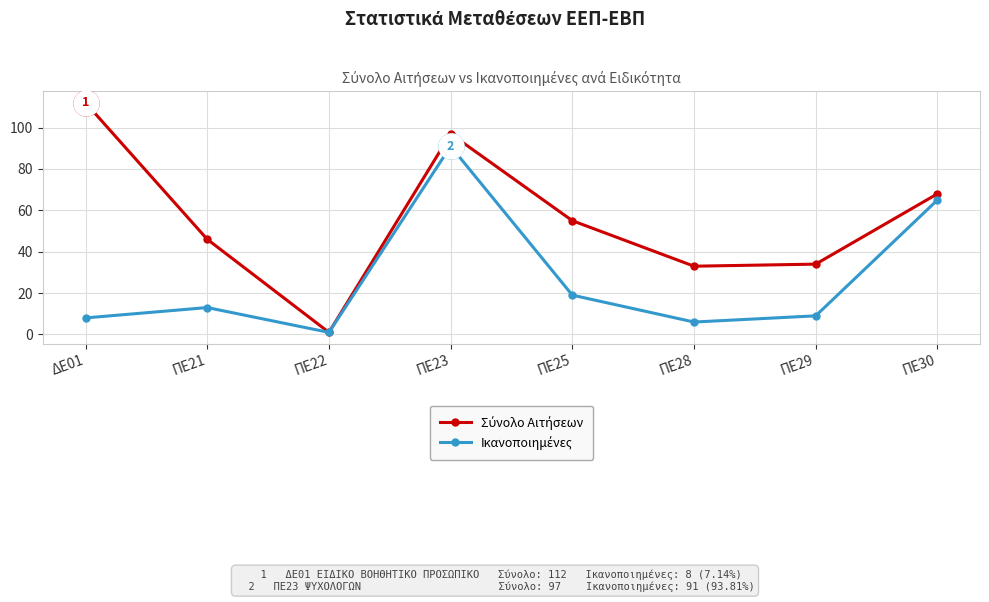

Which label corresponds to the largest value in the chart?

ΔΕ01